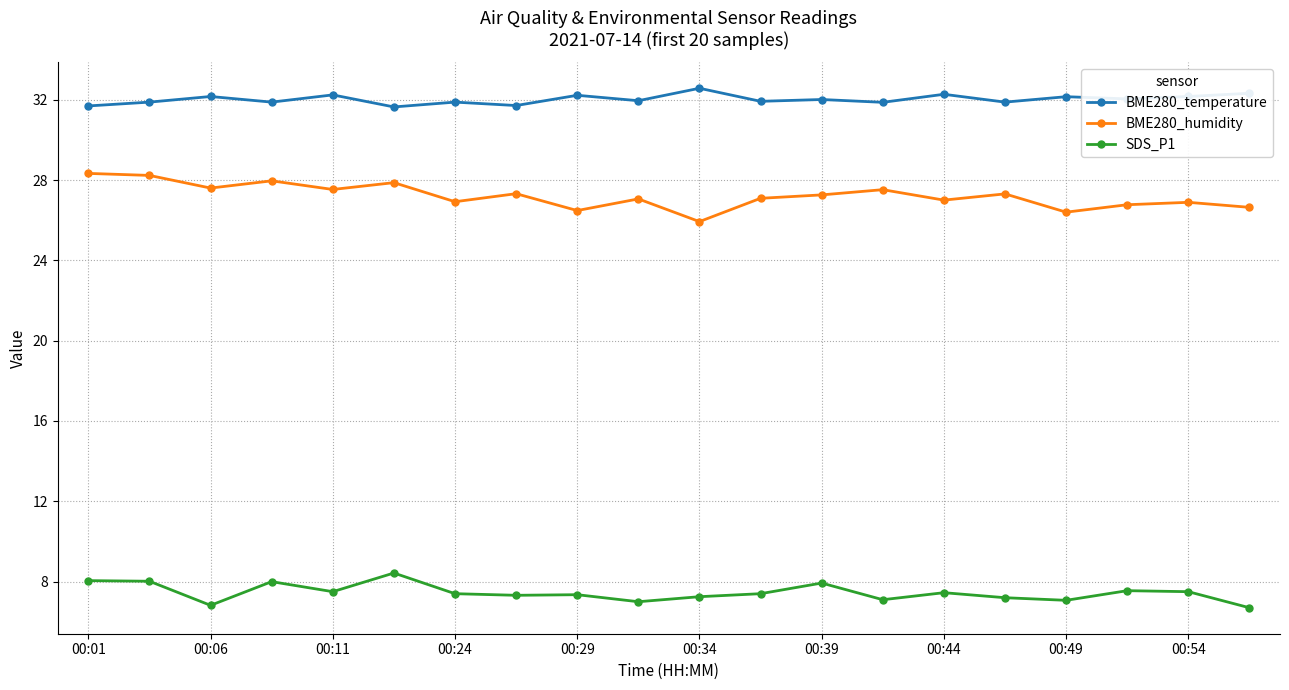

What is the maximum value shown in the chart?

32.6